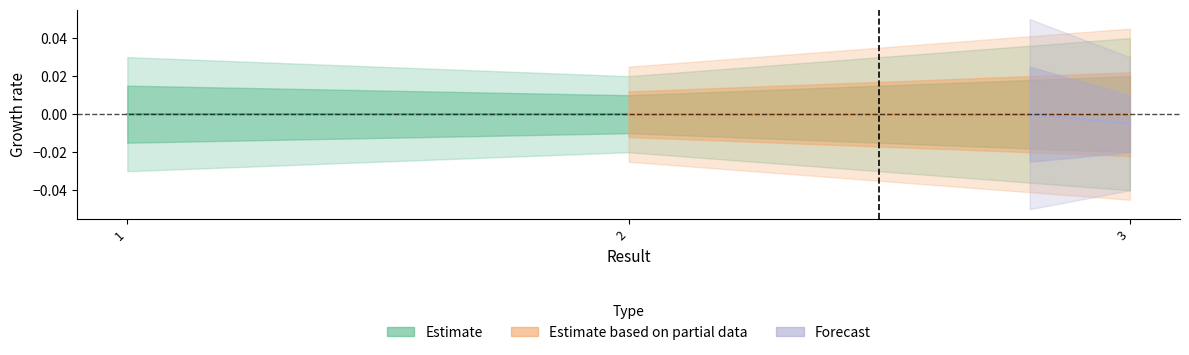

At which label does the data first exceed 0?

1